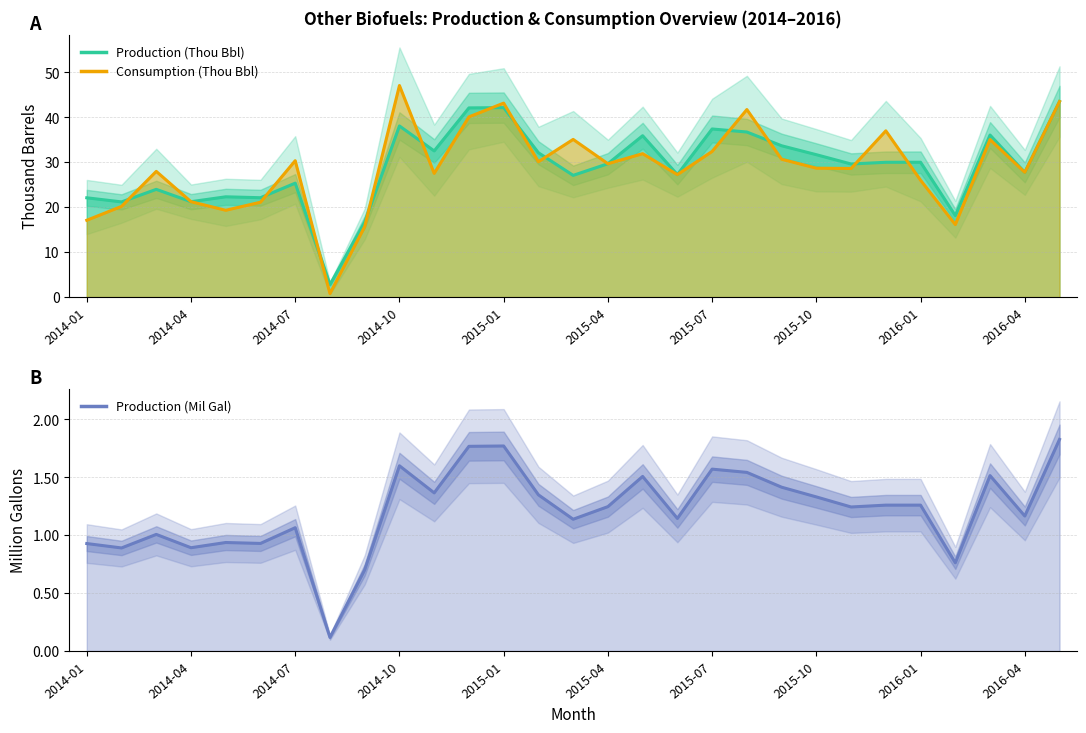

Is the value of Consumption (Thou Bbl) at 12 greater than the value of Production (Thou Bbl) at 2016-01?

Yes